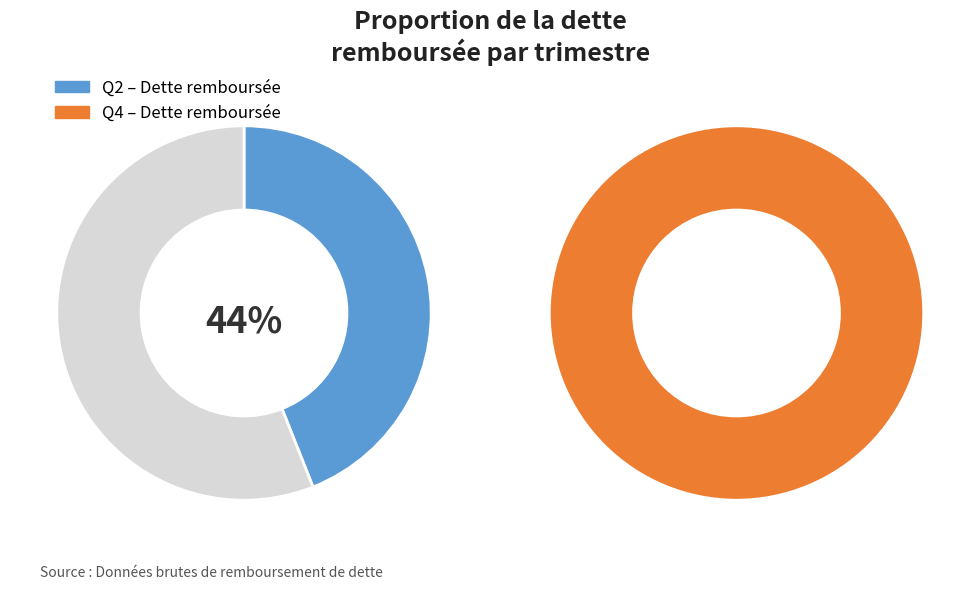

What portion of the pie excludes Q0?

100.0%